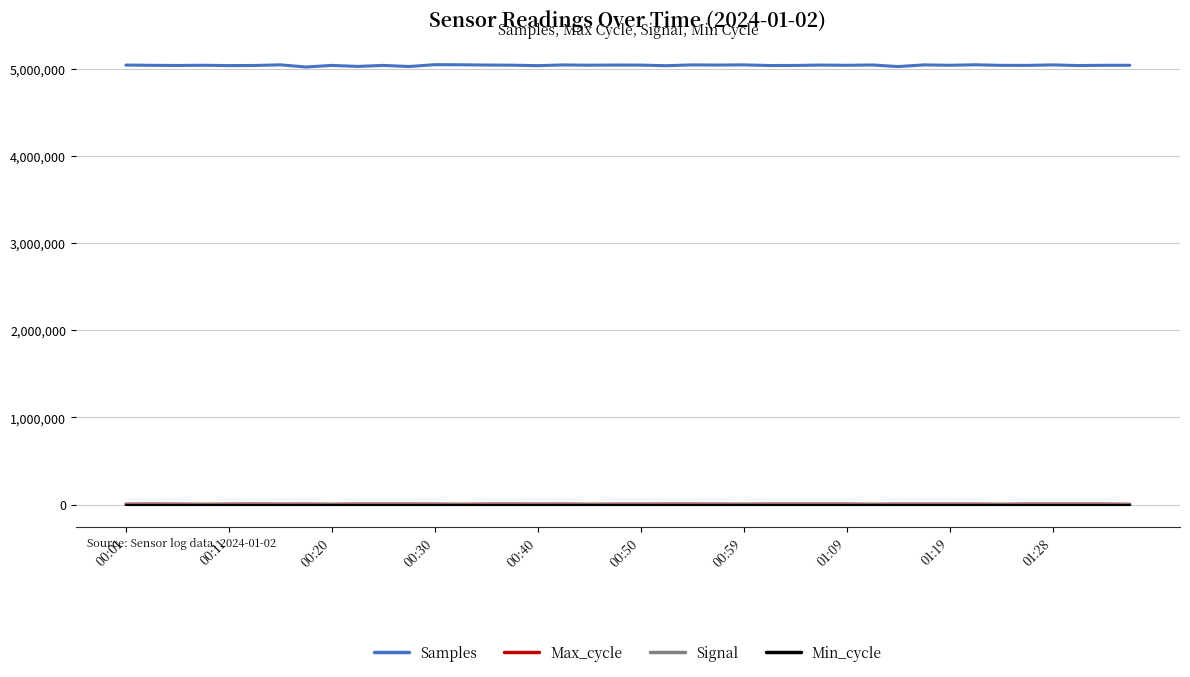

Which series has the largest total across all categories?

Samples